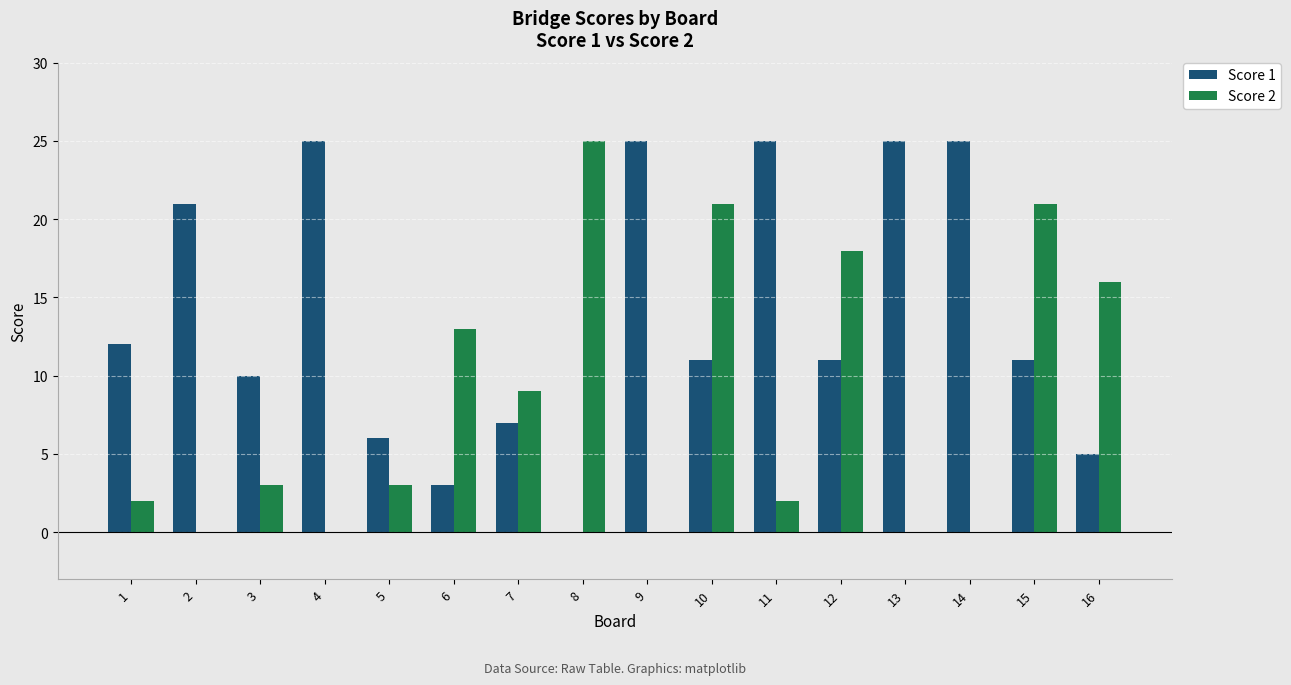

Which series changed the most between 2 and 8?

Score 2